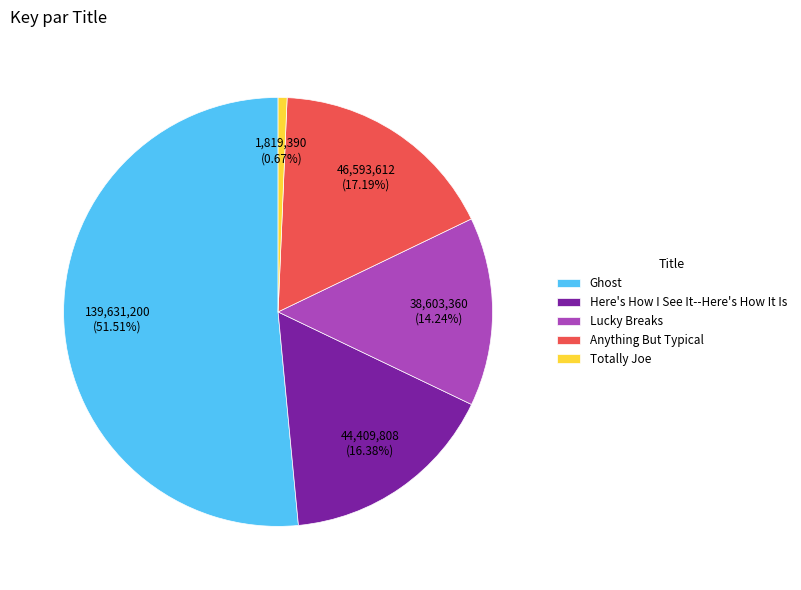

Does any single category account for the majority?

Yes